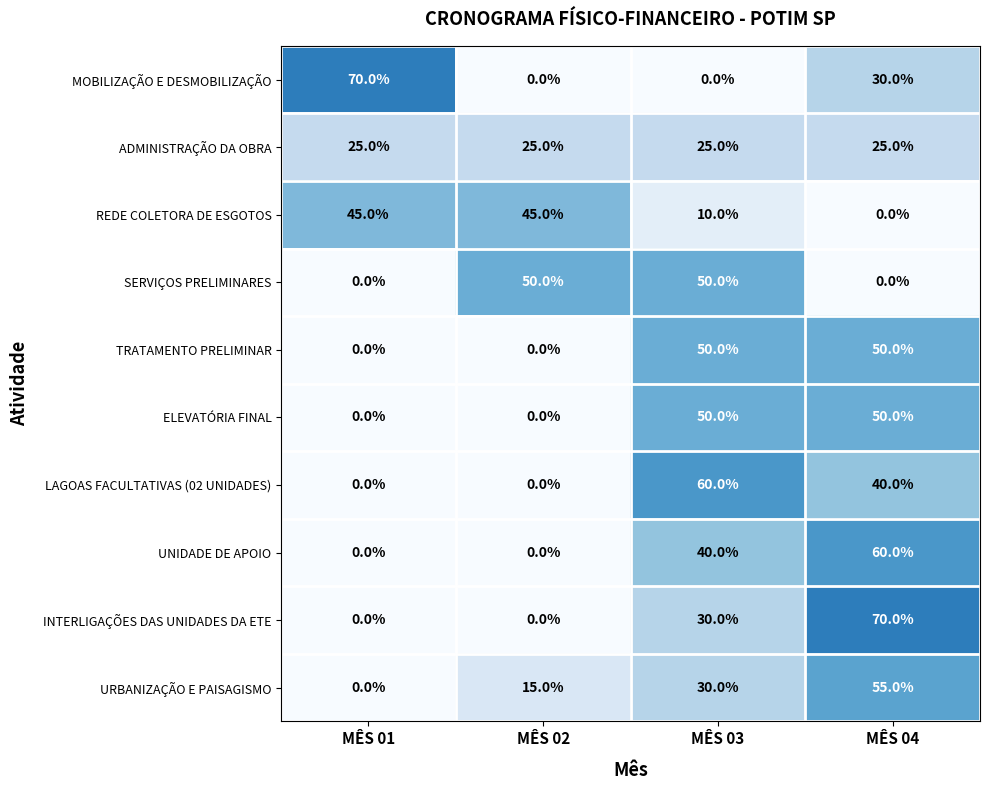

At how many categories does at least one series exceed 8?

4